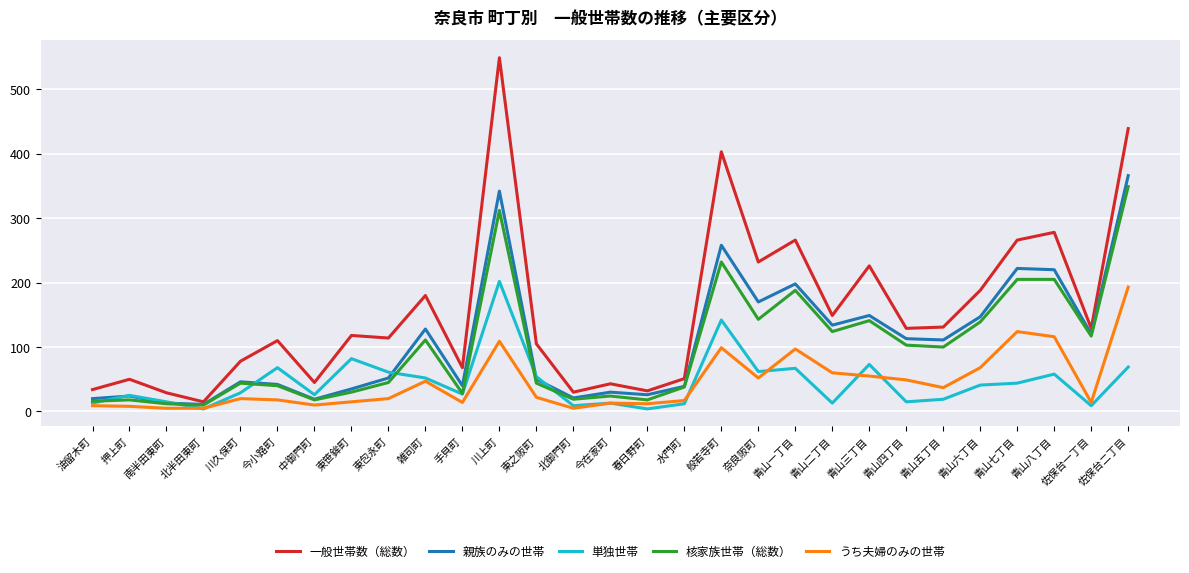

The 一般世帯数（総数） series shows 50 at 押上町. True or false?

True